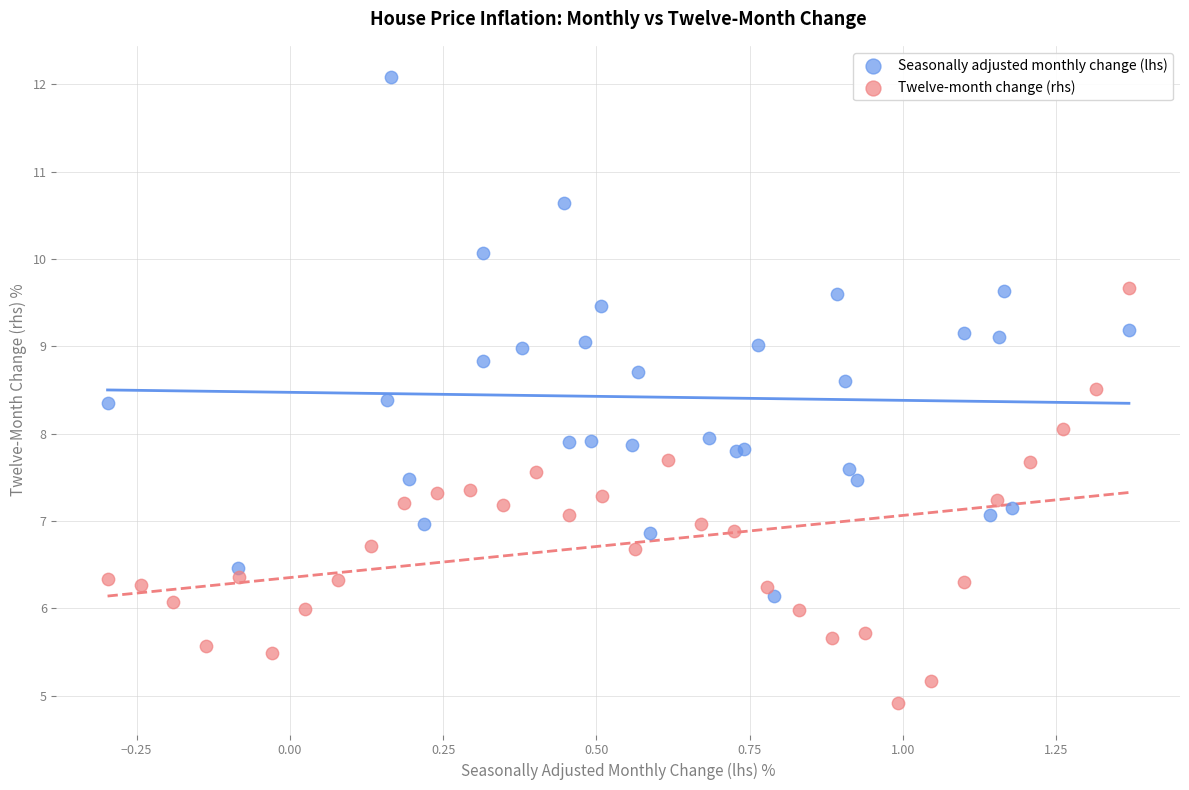

What are all the series names shown in the legend?

Seasonally adjusted monthly change (lhs), Twelve-month change (rhs)